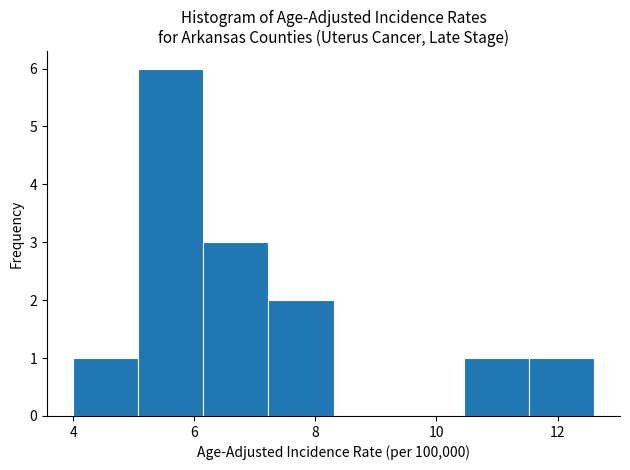

Which range on the x-axis has the tallest bar?

5.0 to 6.2